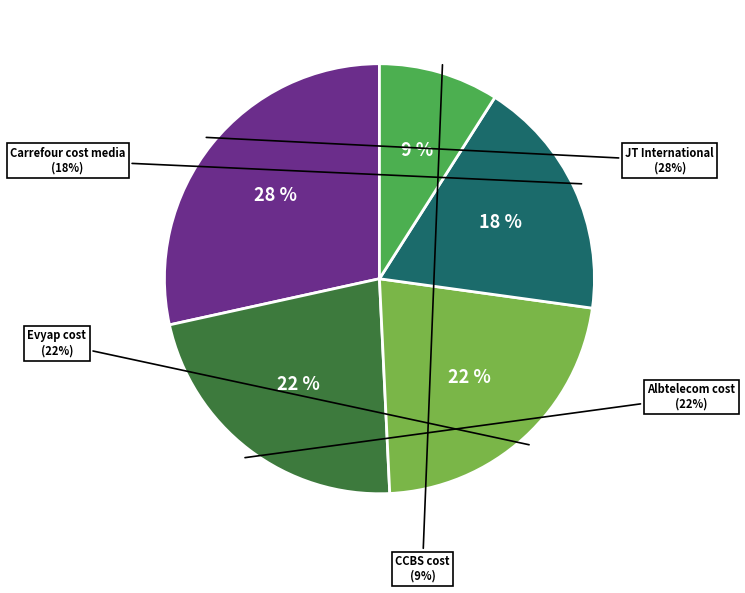

Count the number of slices in the pie.

5